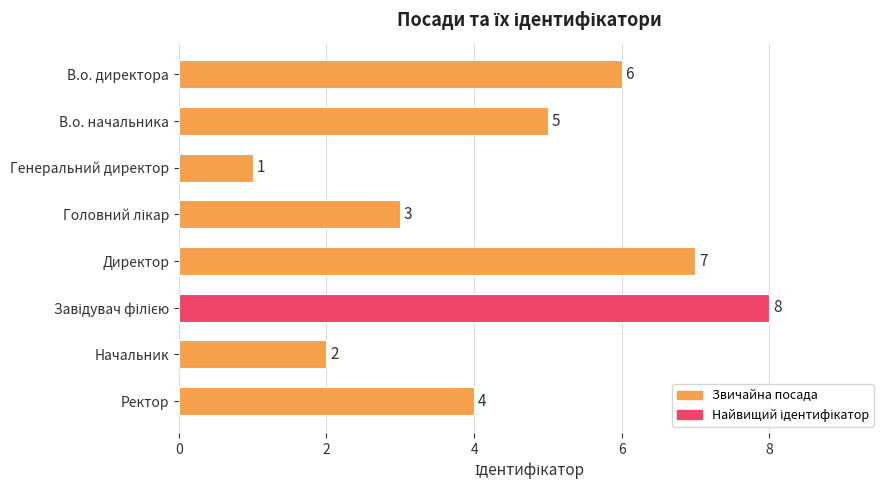

What is the label of the 8th bar from the top?

Ректор